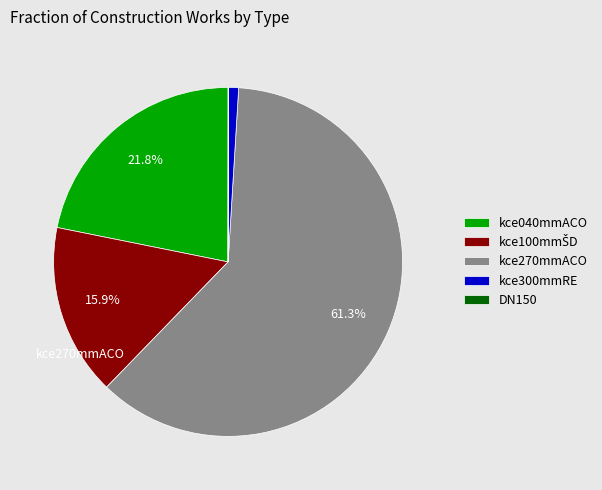

Which slice represents more than half of the pie?

kce270mmACO